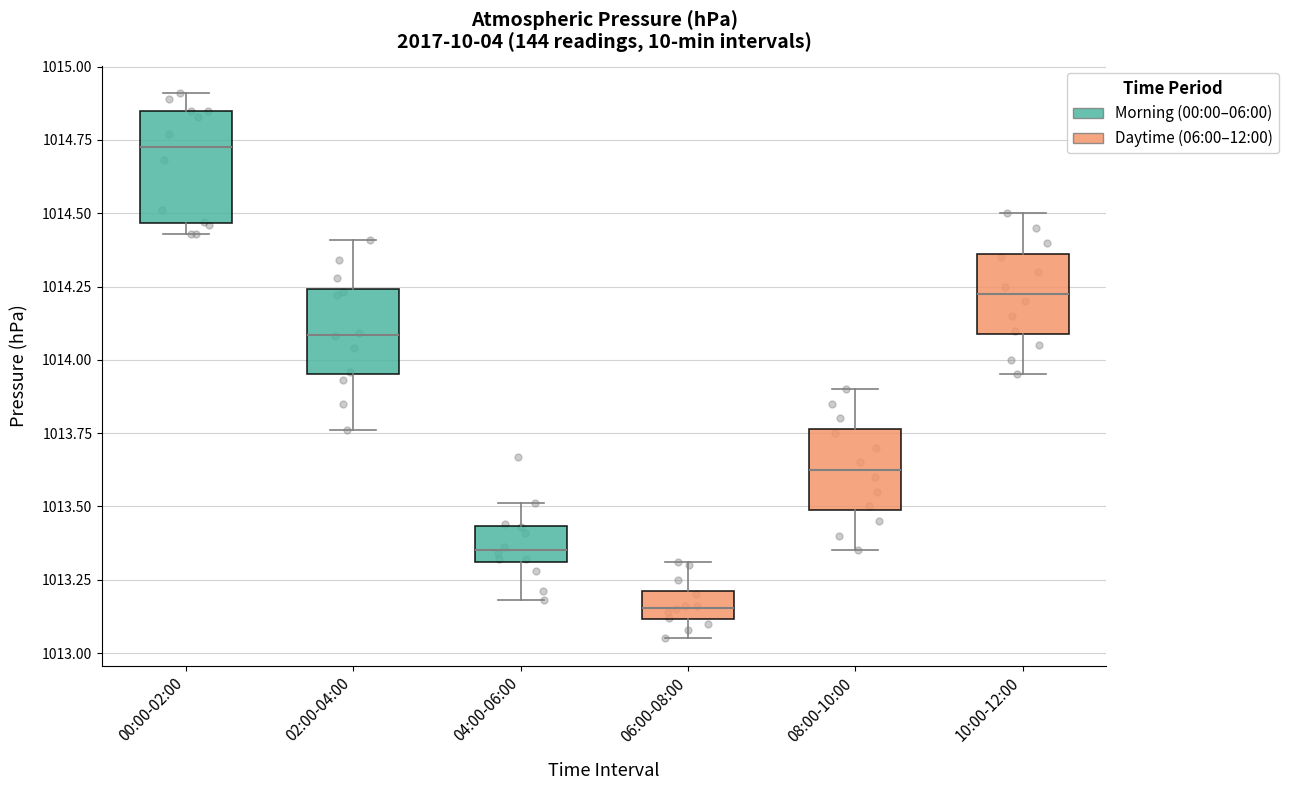

Reading left to right, read every box against the y-axis: the position of its median line, the range the box covers, and the ends of its whiskers. The values are not printed on the chart, so give them approximately, as read against the axis.

00:00-02:00: median 1014.75, box 1014.45 to 1014.85, whiskers 1014.45 (just below the box's lower edge) to 1014.90
02:00-04:00: median 1014.10, box 1013.95 to 1014.25, whiskers 1013.75 to 1014.40
04:00-06:00: median 1013.35, box 1013.30 to 1013.45, whiskers 1013.20 to 1013.50
06:00-08:00: median 1013.15, box 1013.10 to 1013.20, whiskers 1013.05 to 1013.30
08:00-10:00: median 1013.65, box 1013.50 to 1013.75, whiskers 1013.35 to 1013.90
10:00-12:00: median 1014.25, box 1014.10 to 1014.35, whiskers 1013.95 to 1014.50